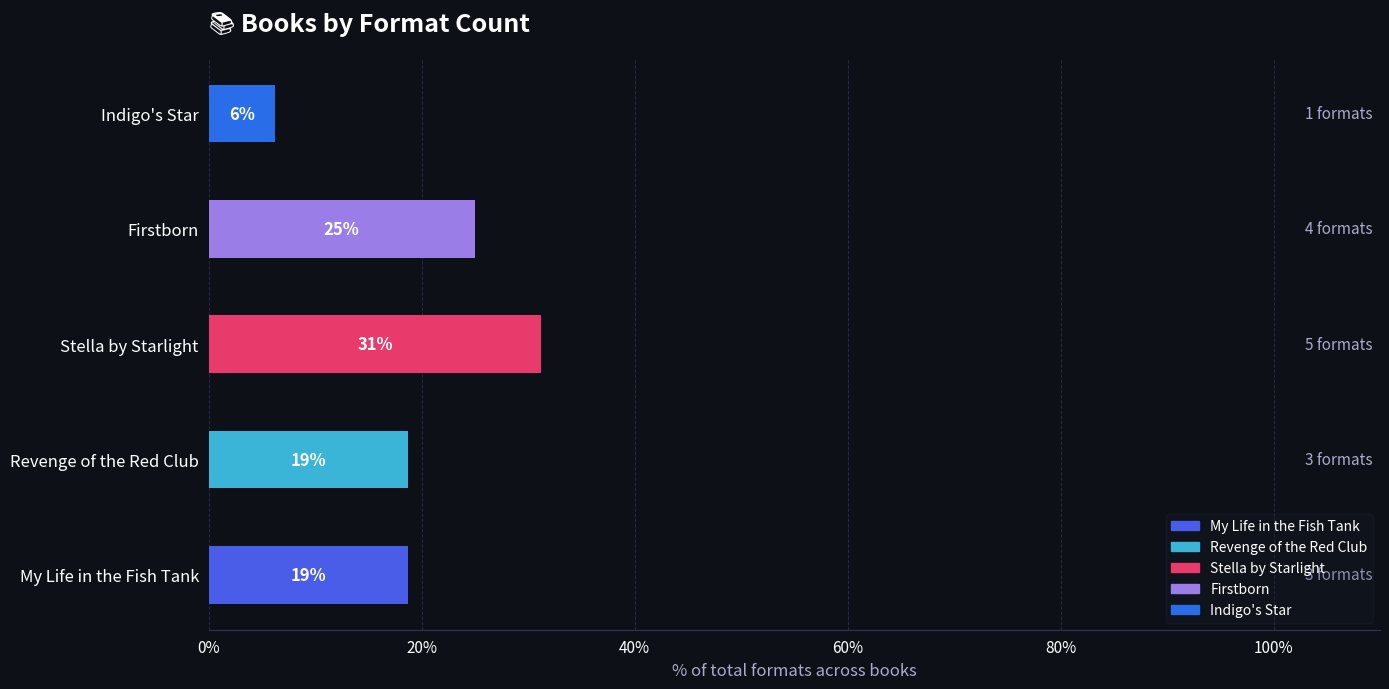

What is the greatest value displayed?

5